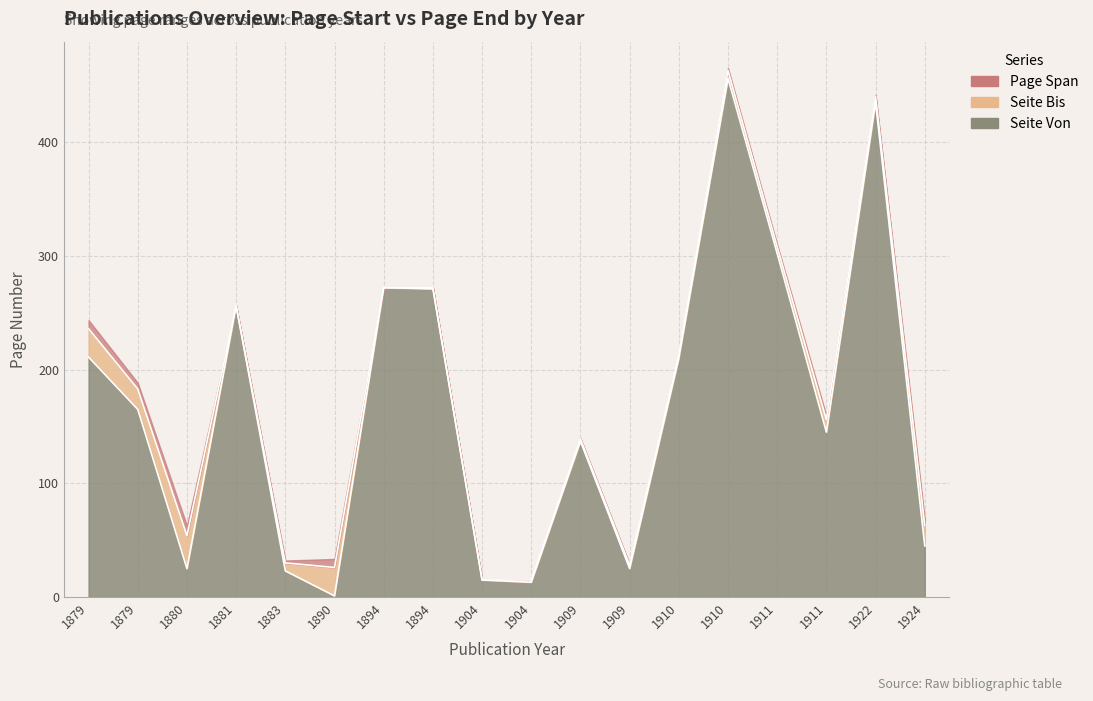

Is it true that Seite Bis equals 236 at 1879?

True